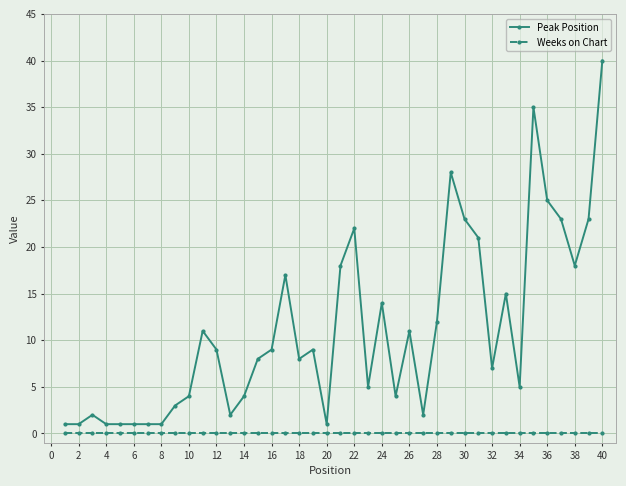

What is the greatest value displayed?

40